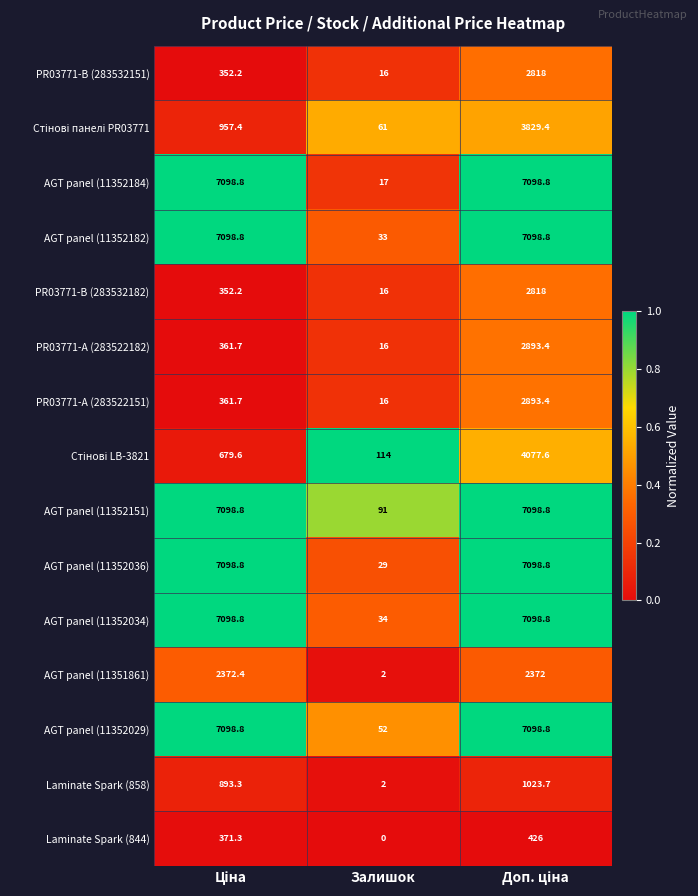

What is the greatest value displayed?

7098.8